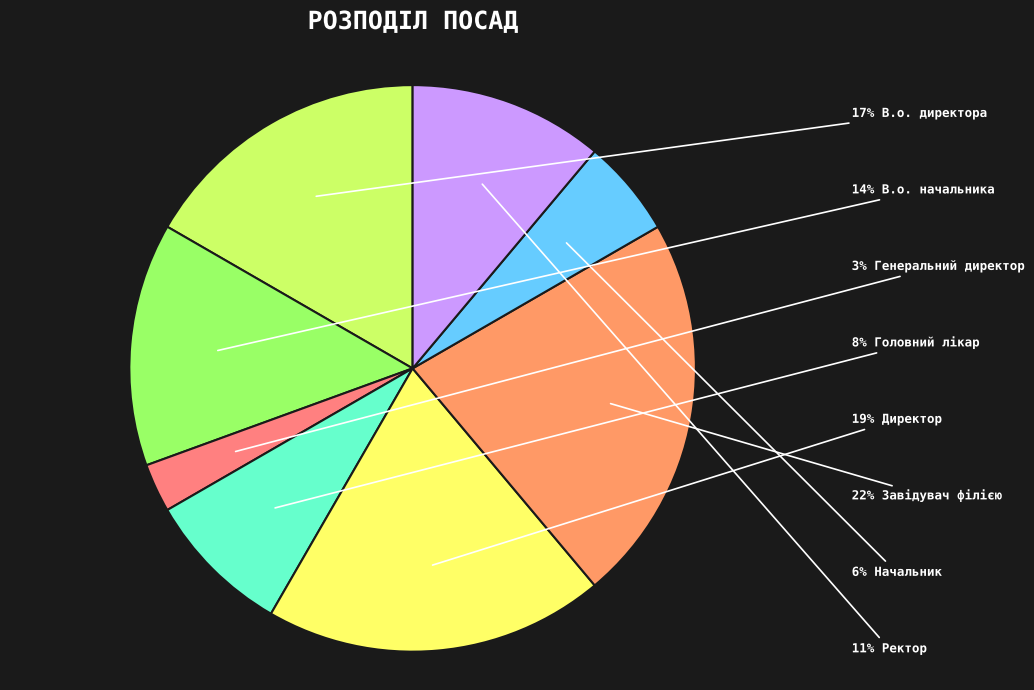

Does any single category account for the majority?

No